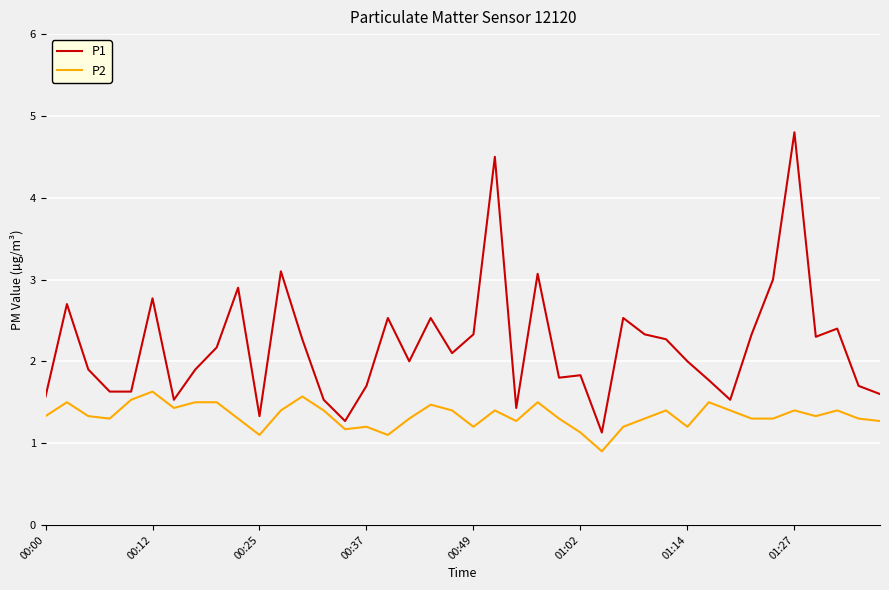

What is the minimum value shown in the chart?

0.9